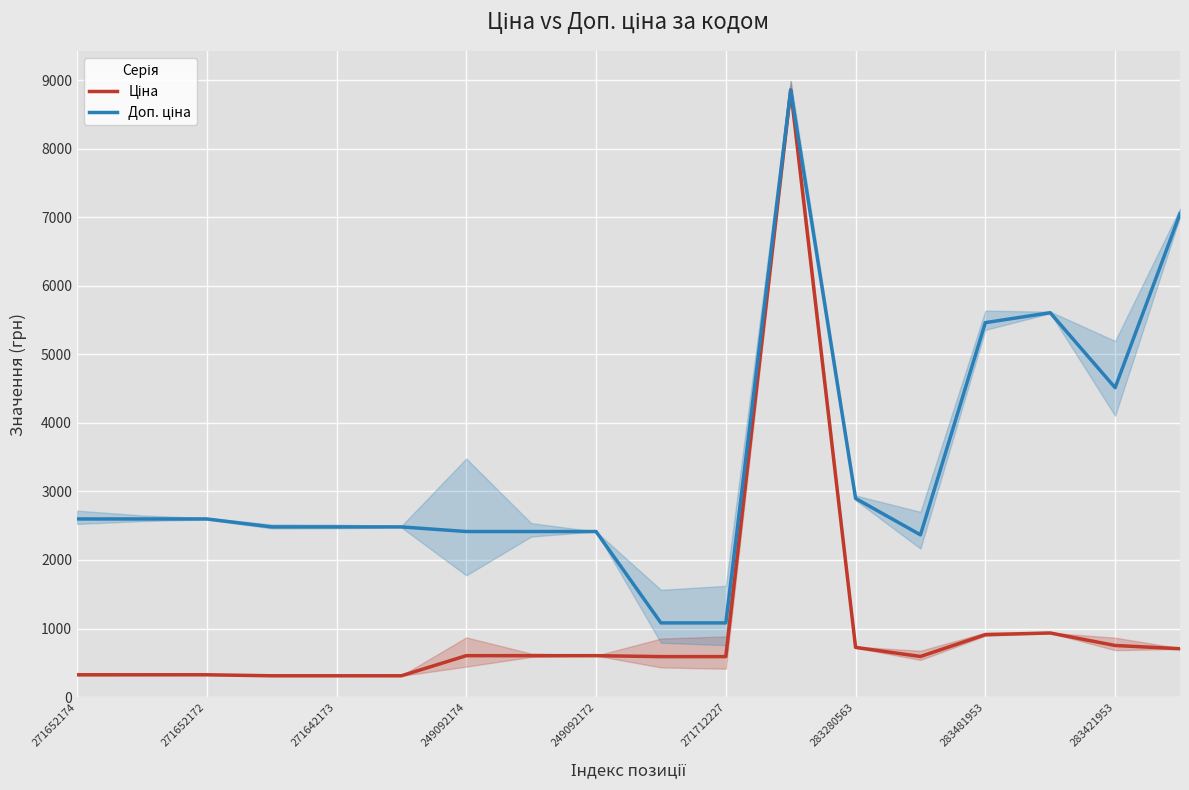

At which category is the sum across all series the highest?

11